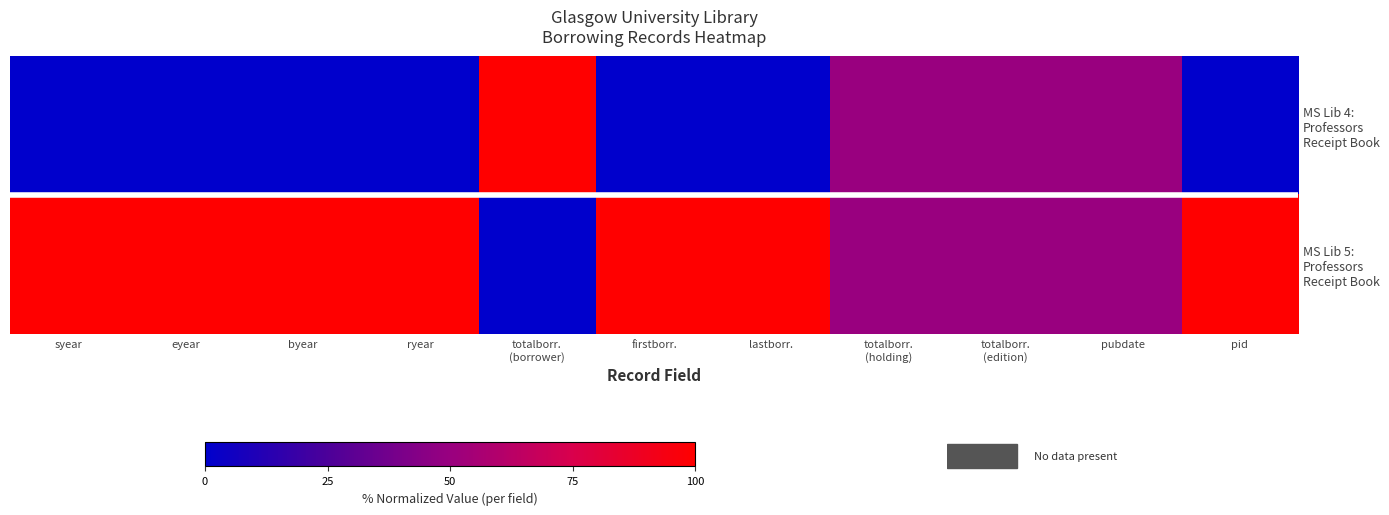

At how many categories does at least one series exceed 22?

11